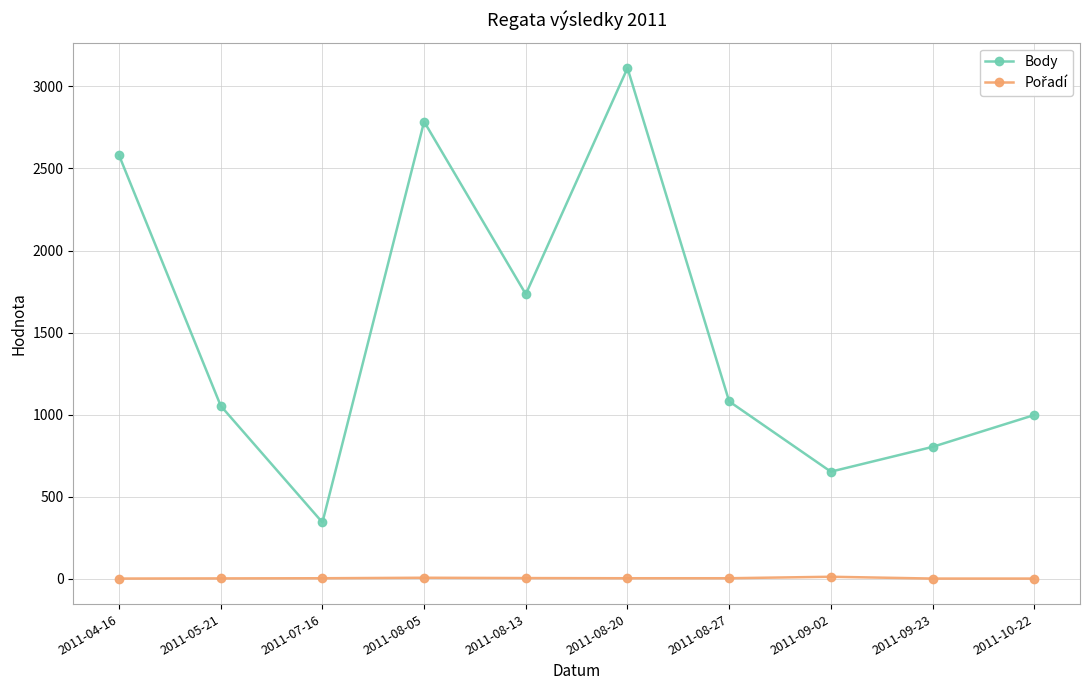

How many lines are shown in the chart?

2